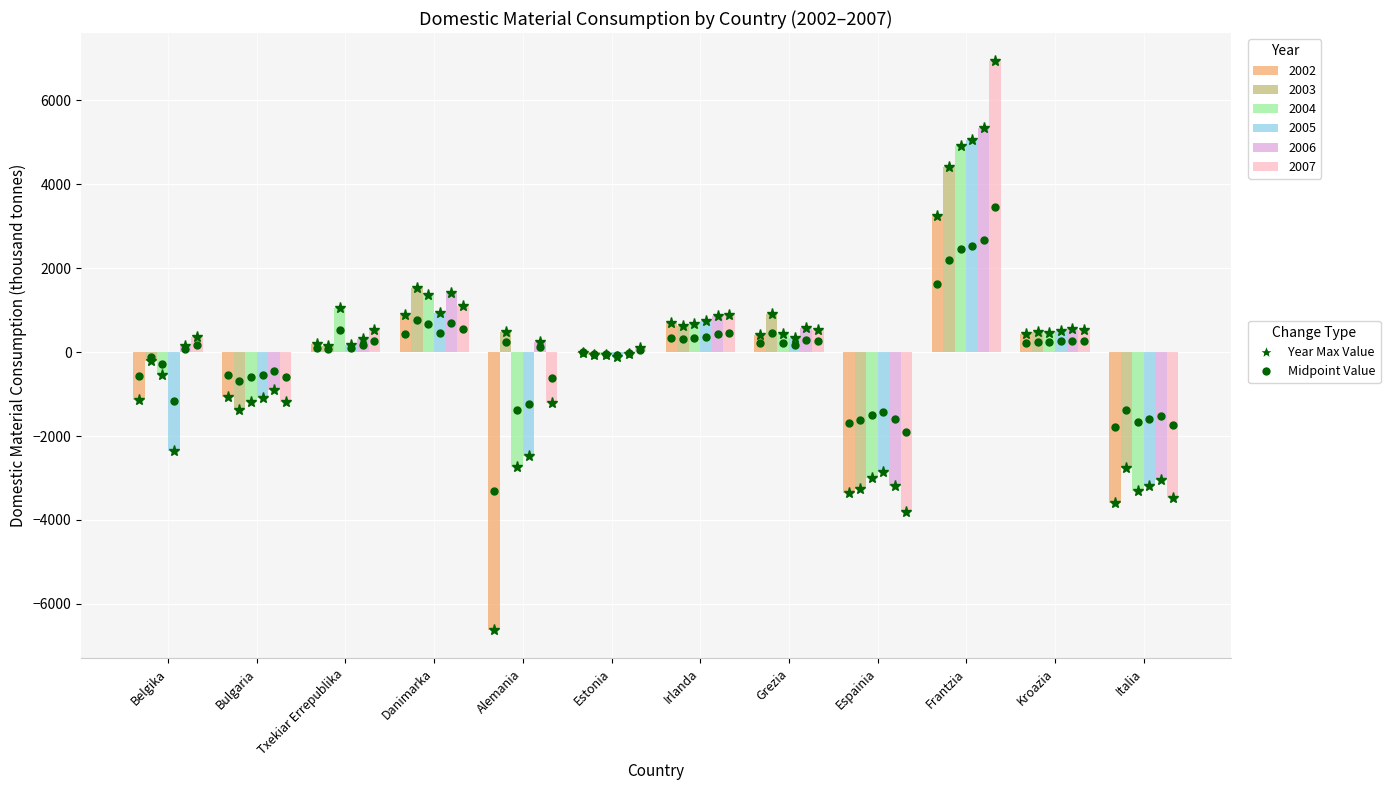

Which label corresponds to the largest value in the chart?

Frantzia